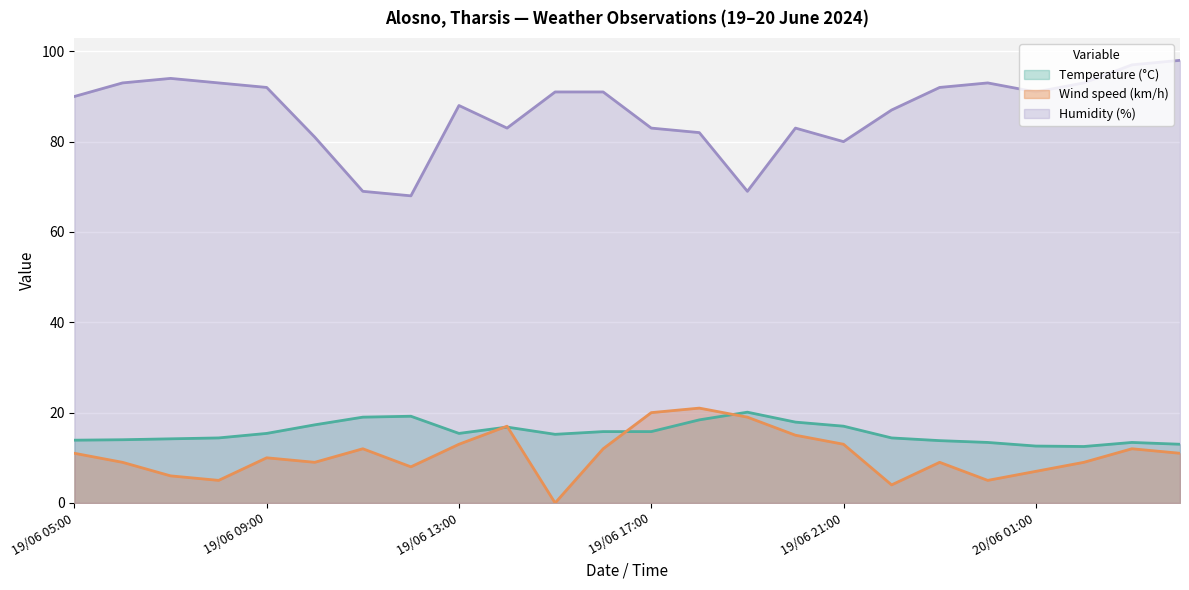

What is the total value across all series at 19/06 12:00?

95.2